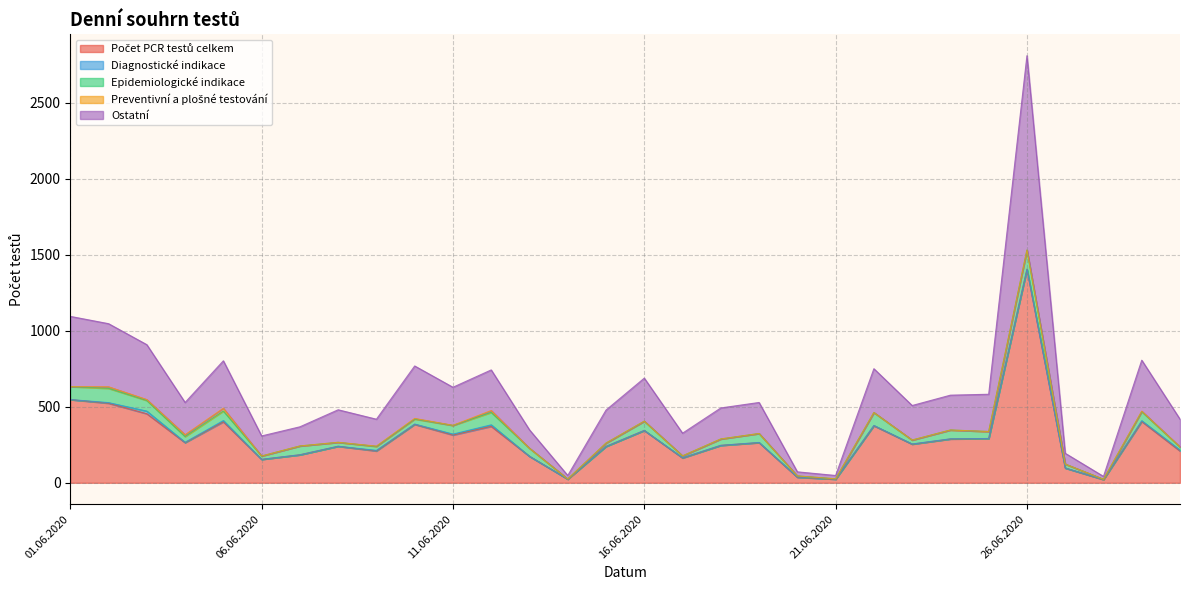

Reading left to right, transcribe all the data shown in this chart.

Počet PCR testů celkem: 01.06.2020=547	02.06.2020=523	03.06.2020=454	04.06.2020=264	05.06.2020=401	06.06.2020=154	07.06.2020=184	08.06.2020=240	09.06.2020=209	10.06.2020=384	11.06.2020=314	12.06.2020=371	13.06.2020=174	14.06.2020=24	15.06.2020=239	16.06.2020=344	17.06.2020=163	18.06.2020=246	19.06.2020=264	20.06.2020=36	21.06.2020=24	22.06.2020=375	23.06.2020=254	24.06.2020=288	25.06.2020=291	26.06.2020=1404	27.06.2020=97	28.06.2020=21	29.06.2020=403	30.06.2020=209
Diagnostické indikace: 01.06.2020=0	02.06.2020=4	03.06.2020=17	04.06.2020=2	05.06.2020=8	06.06.2020=0	07.06.2020=0	08.06.2020=0	09.06.2020=4	10.06.2020=2	11.06.2020=6	12.06.2020=10	13.06.2020=0	14.06.2020=0	15.06.2020=0	16.06.2020=0	17.06.2020=2	18.06.2020=0	19.06.2020=1	20.06.2020=2	21.06.2020=0	22.06.2020=2	23.06.2020=1	24.06.2020=1	25.06.2020=0	26.06.2020=0	27.06.2020=0	28.06.2020=1	29.06.2020=5	30.06.2020=6
Epidemiologické indikace: 01.06.2020=85	02.06.2020=94	03.06.2020=70	04.06.2020=38	05.06.2020=63	06.06.2020=22	07.06.2020=58	08.06.2020=26	09.06.2020=26	10.06.2020=33	11.06.2020=57	12.06.2020=82	13.06.2020=53	14.06.2020=1	15.06.2020=22	16.06.2020=61	17.06.2020=12	18.06.2020=42	19.06.2020=59	20.06.2020=7	21.06.2020=2	22.06.2020=85	23.06.2020=26	24.06.2020=58	25.06.2020=46	26.06.2020=126	27.06.2020=26	28.06.2020=1	29.06.2020=60	30.06.2020=20
Preventivní a plošné testování: 01.06.2020=0	02.06.2020=10	03.06.2020=6	04.06.2020=12	05.06.2020=18	06.06.2020=0	07.06.2020=0	08.06.2020=0	09.06.2020=2	10.06.2020=4	11.06.2020=1	12.06.2020=12	13.06.2020=0	14.06.2020=0	15.06.2020=0	16.06.2020=0	17.06.2020=0	18.06.2020=0	19.06.2020=0	20.06.2020=0	21.06.2020=0	22.06.2020=0	23.06.2020=0	24.06.2020=0	25.06.2020=0	26.06.2020=0	27.06.2020=0	28.06.2020=0	29.06.2020=3	30.06.2020=1
Ostatní: 01.06.2020=462	02.06.2020=415	03.06.2020=361	04.06.2020=212	05.06.2020=312	06.06.2020=132	07.06.2020=126	08.06.2020=214	09.06.2020=177	10.06.2020=345	11.06.2020=250	12.06.2020=267	13.06.2020=121	14.06.2020=23	15.06.2020=217	16.06.2020=283	17.06.2020=149	18.06.2020=204	19.06.2020=204	20.06.2020=27	21.06.2020=22	22.06.2020=288	23.06.2020=227	24.06.2020=229	25.06.2020=245	26.06.2020=1278	27.06.2020=71	28.06.2020=19	29.06.2020=335	30.06.2020=182